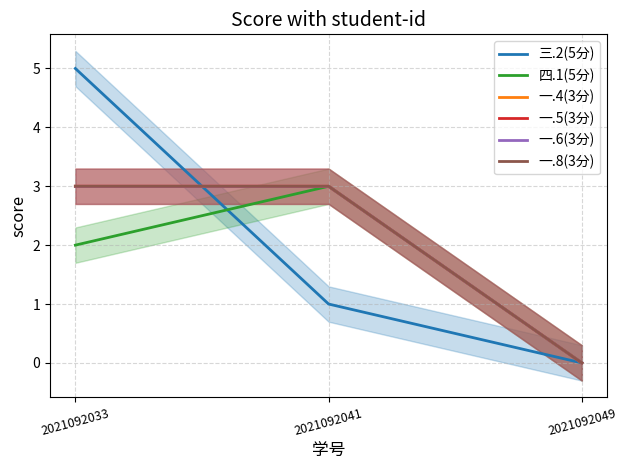

What is the total value across all series at 2021092033?

19